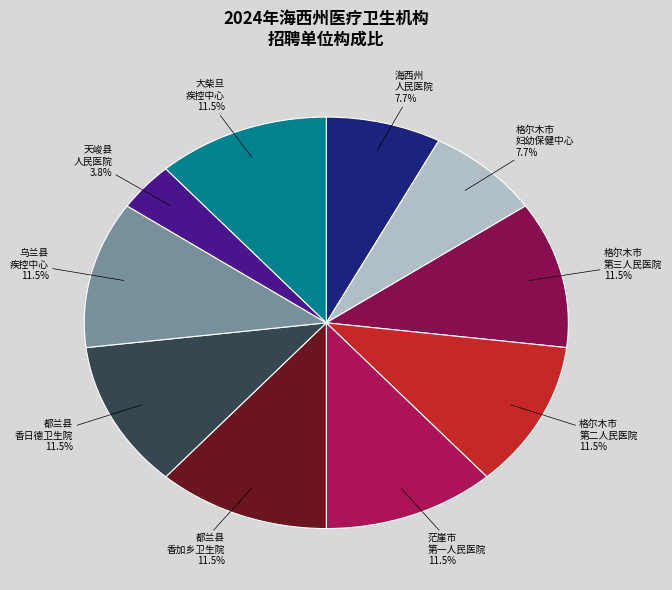

Which slice is the smallest?

天峻县人民医院